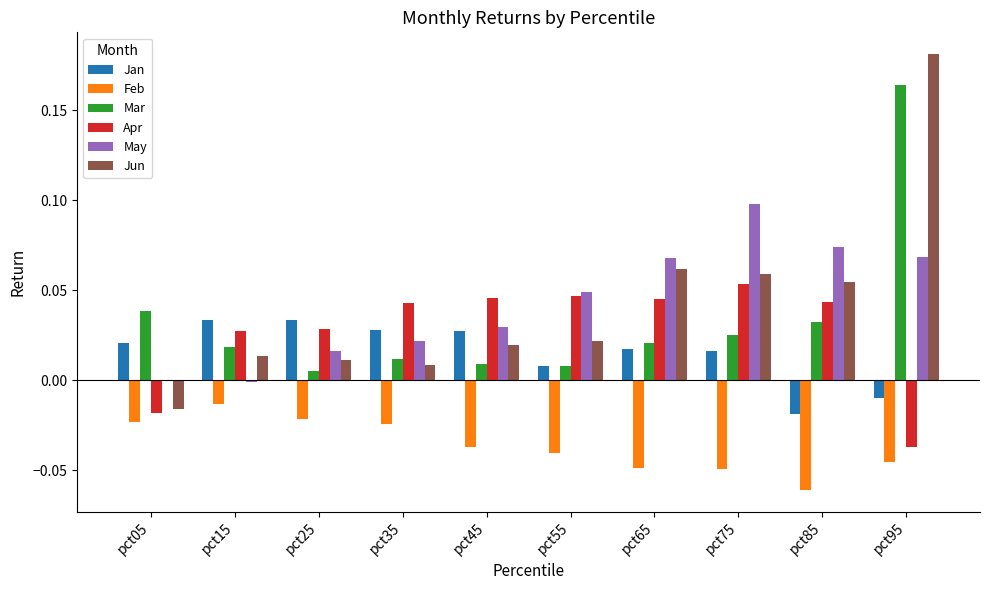

At which label does Apr reach its peak?

pct75